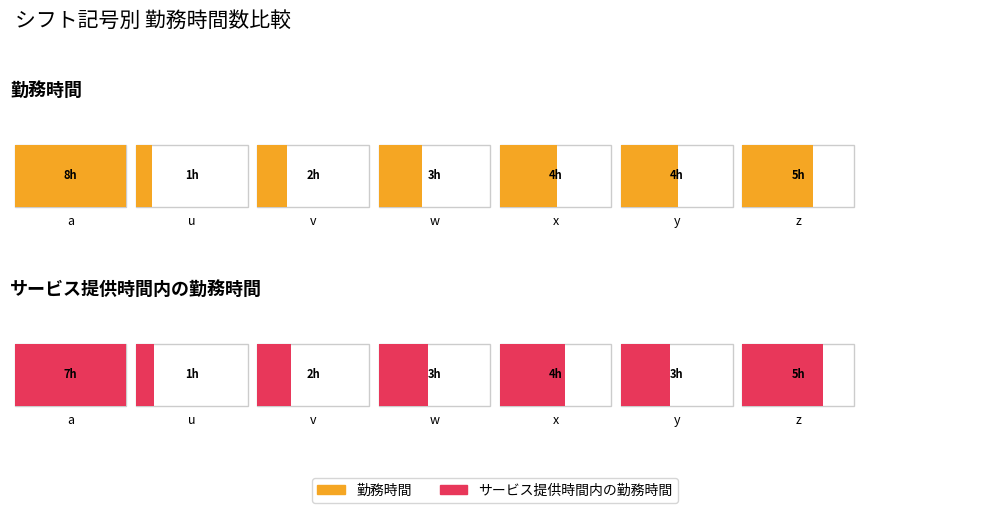

What are all the series names shown in the legend?

勤務時間, サービス提供時間内の勤務時間